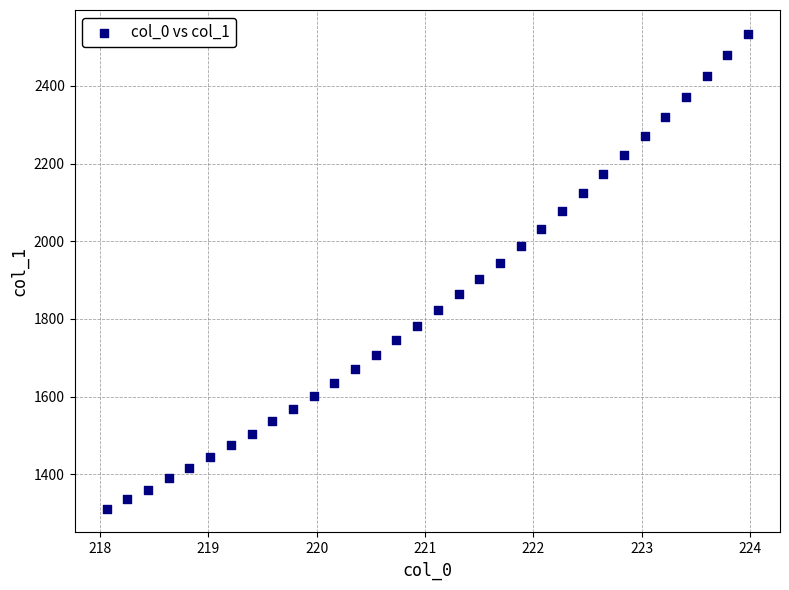

What is the range of X values (max minus min)?

5.9